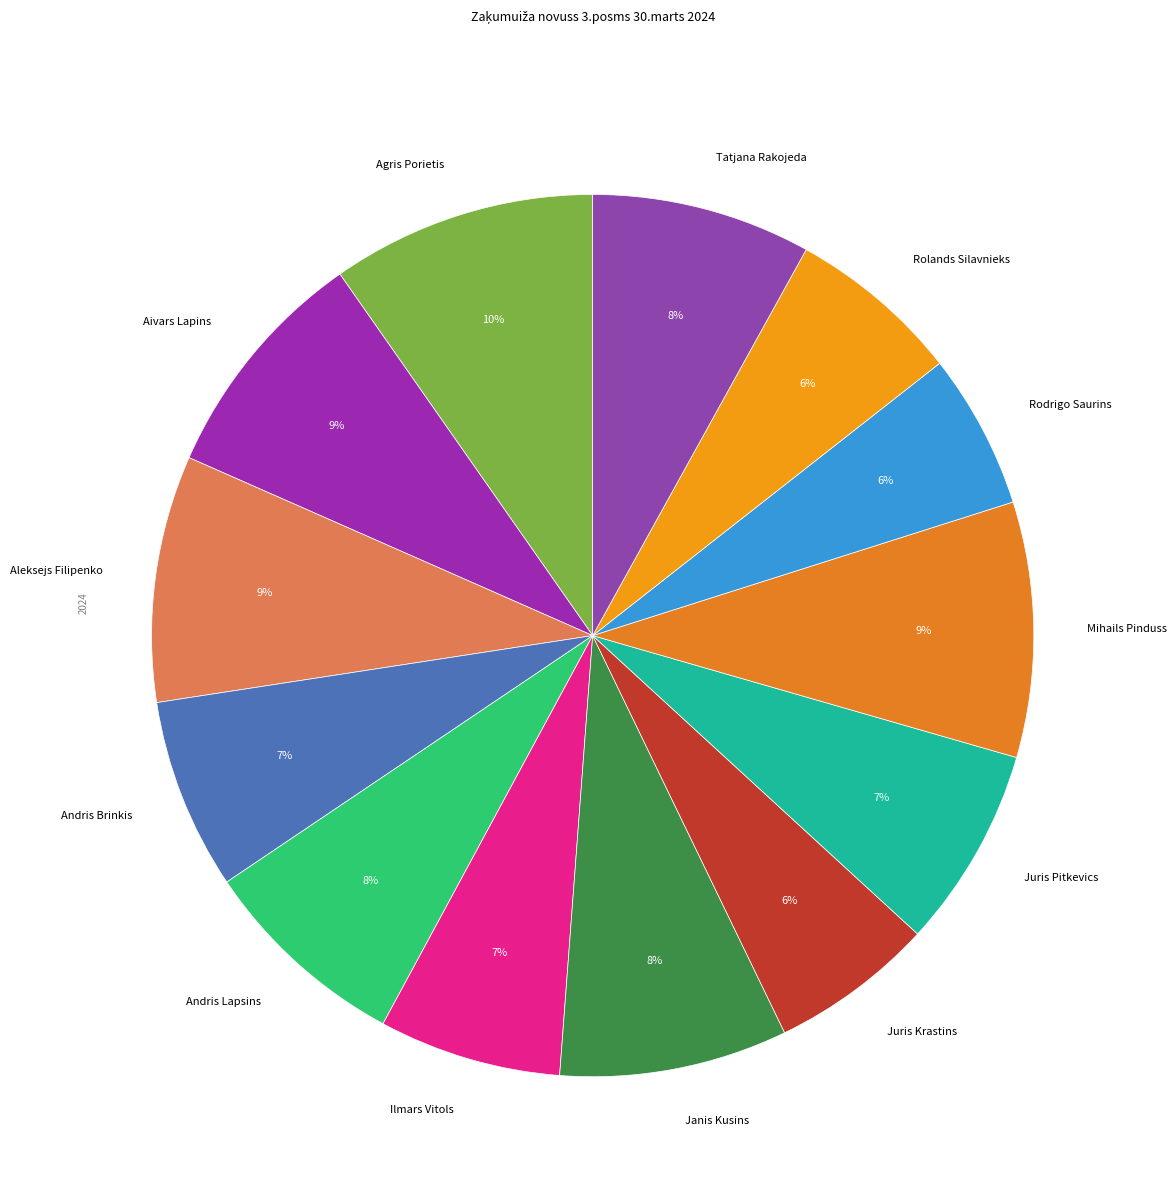

To the nearest percent, what is the average slice percentage?

8%